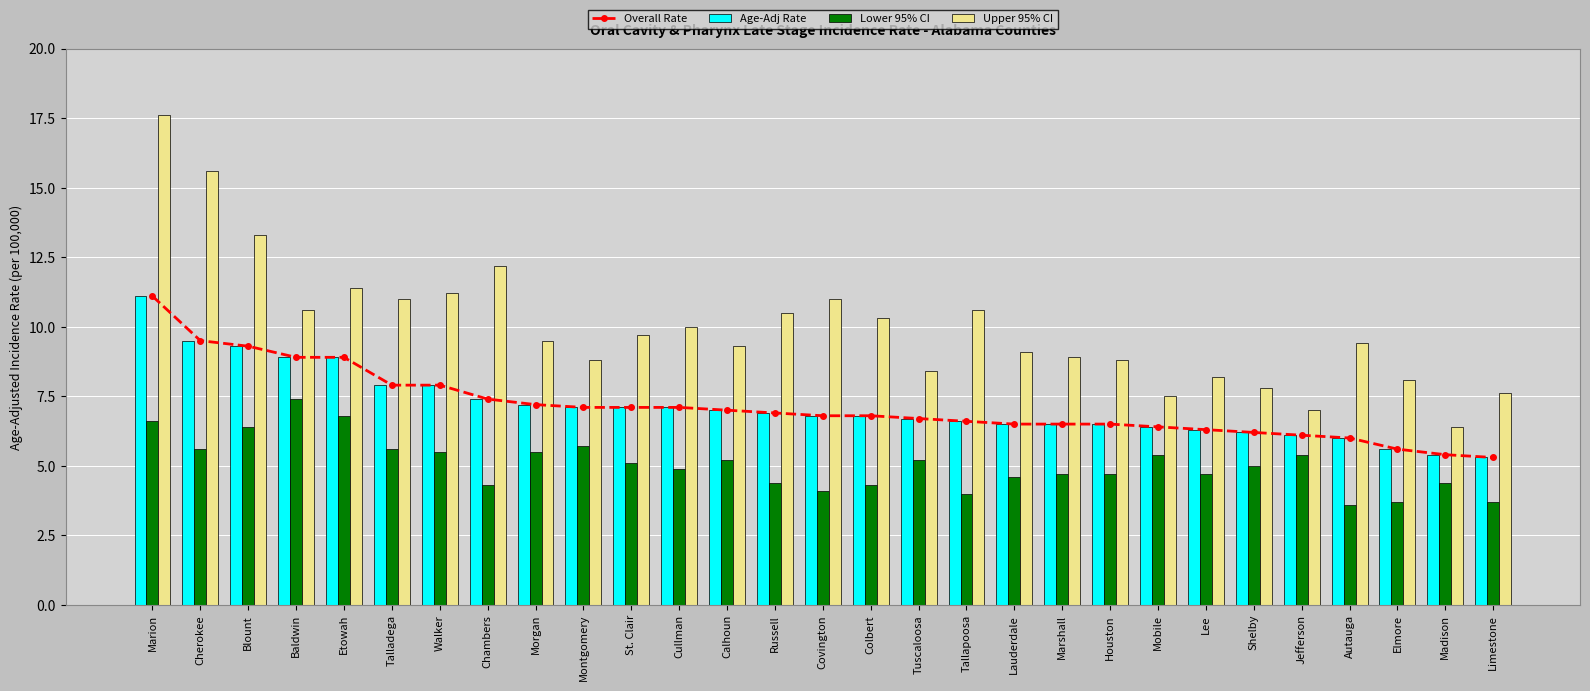

What is the label of the 22nd bar from the left?

Mobile